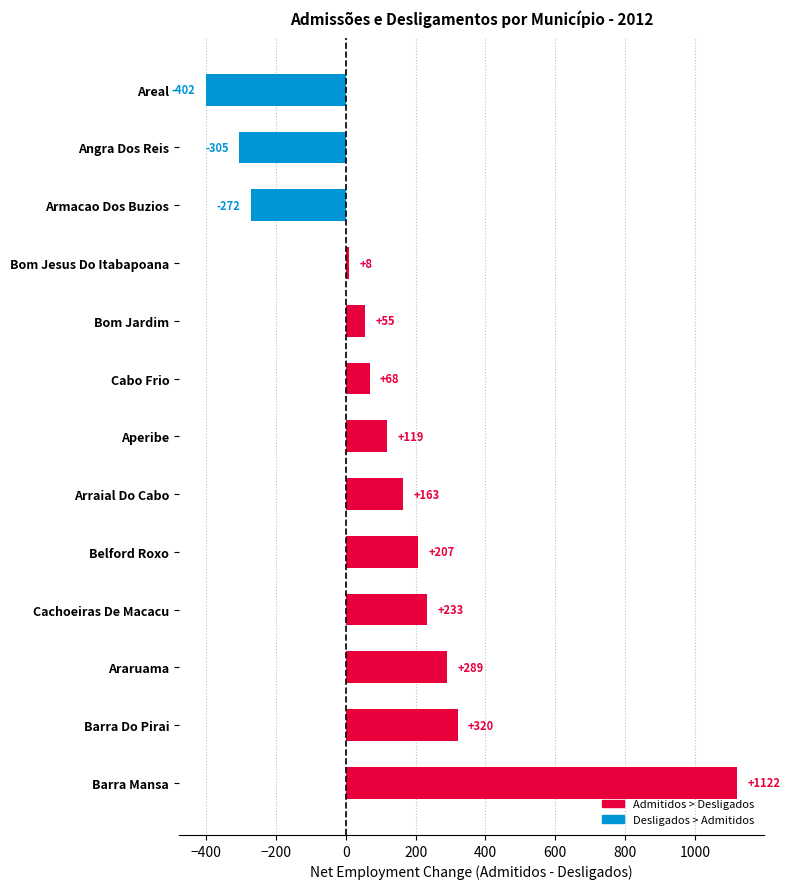

What is the difference between the second highest and minimum values?

722